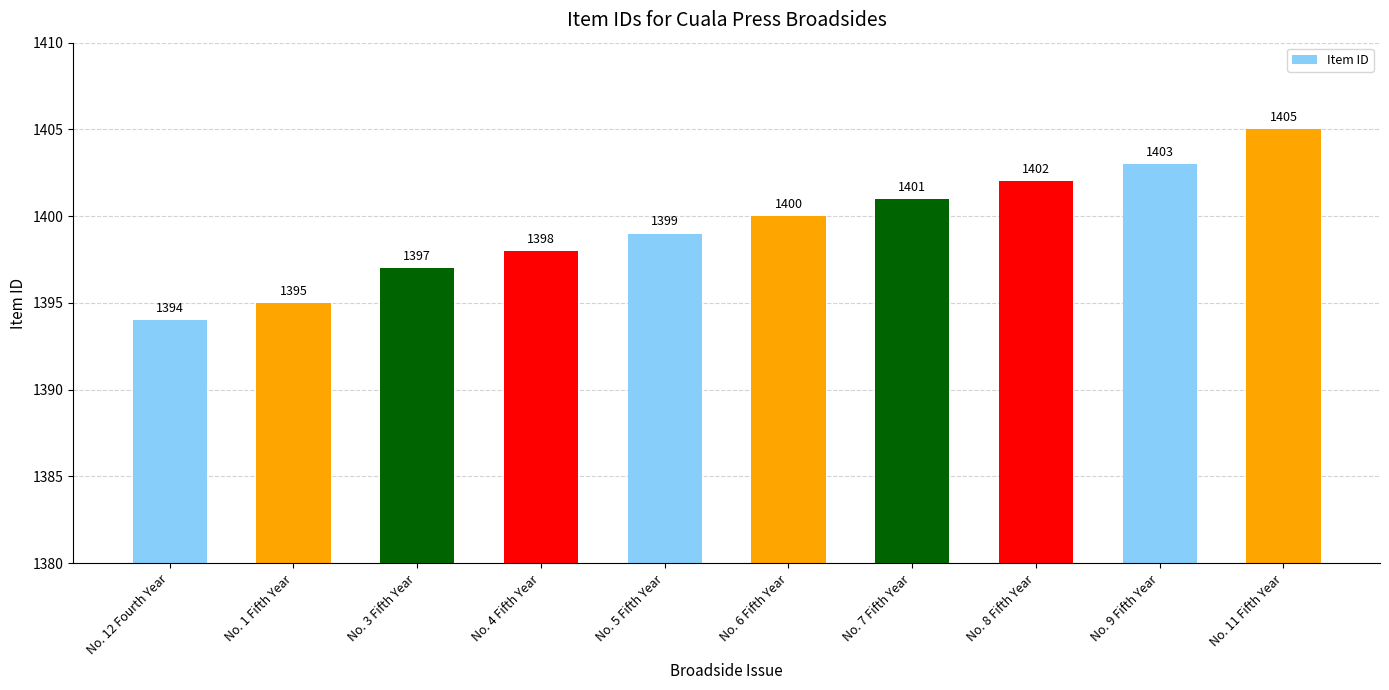

What is the label of the 9th bar from the right?

No. 1 Fifth Year